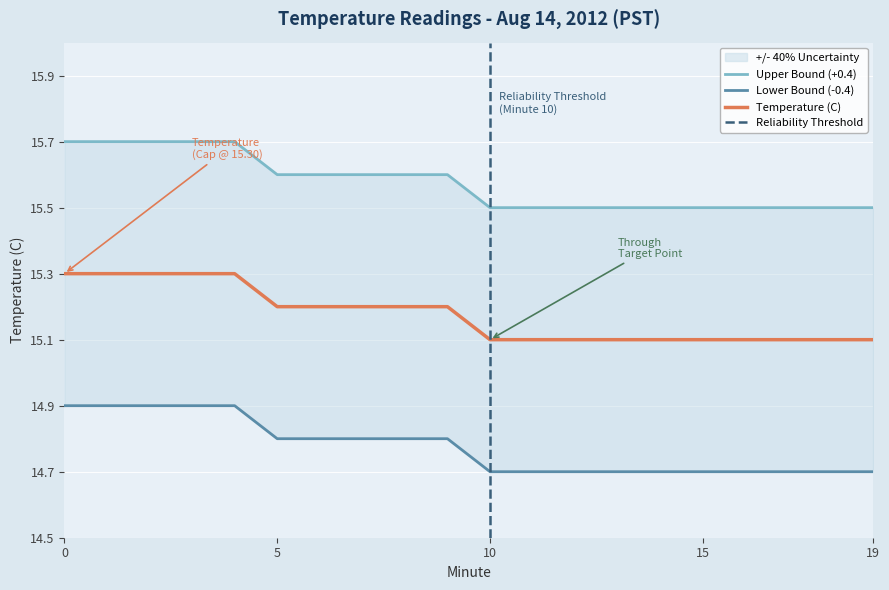

True or false: Lower Bound (-0.4) and Upper Bound (+0.4) cross at least once.

False